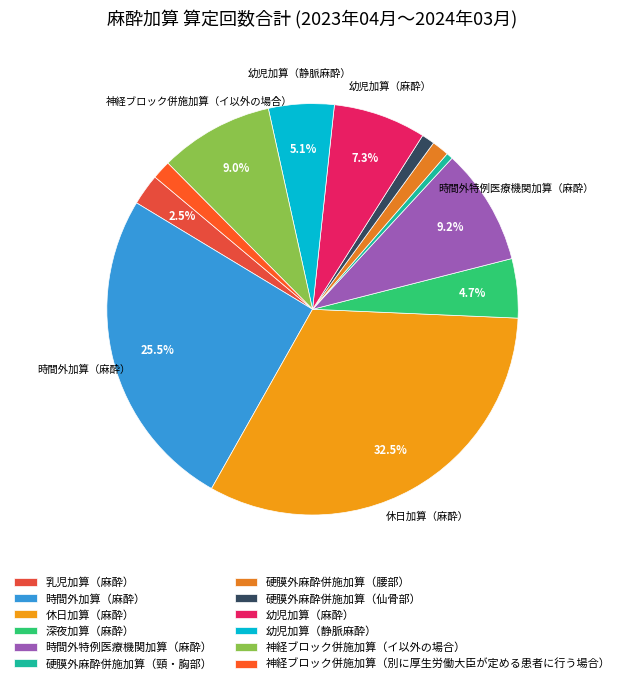

Rank the categories by value from highest to lowest.

休日加算（麻酔）, 時間外加算（麻酔）, 時間外特例医療機関加算（麻酔）, 神経ブロック併施加算（イ以外の場合）, 幼児加算（麻酔）, 幼児加算（静脈麻酔）, 深夜加算（麻酔）, 乳児加算（麻酔）, 神経ブロック併施加算（別に厚生労働大臣が定める患者に行う場合）, 硬膜外麻酔併施加算（腰部）, 硬膜外麻酔併施加算（仙骨部）, 硬膜外麻酔併施加算（頸・胸部）